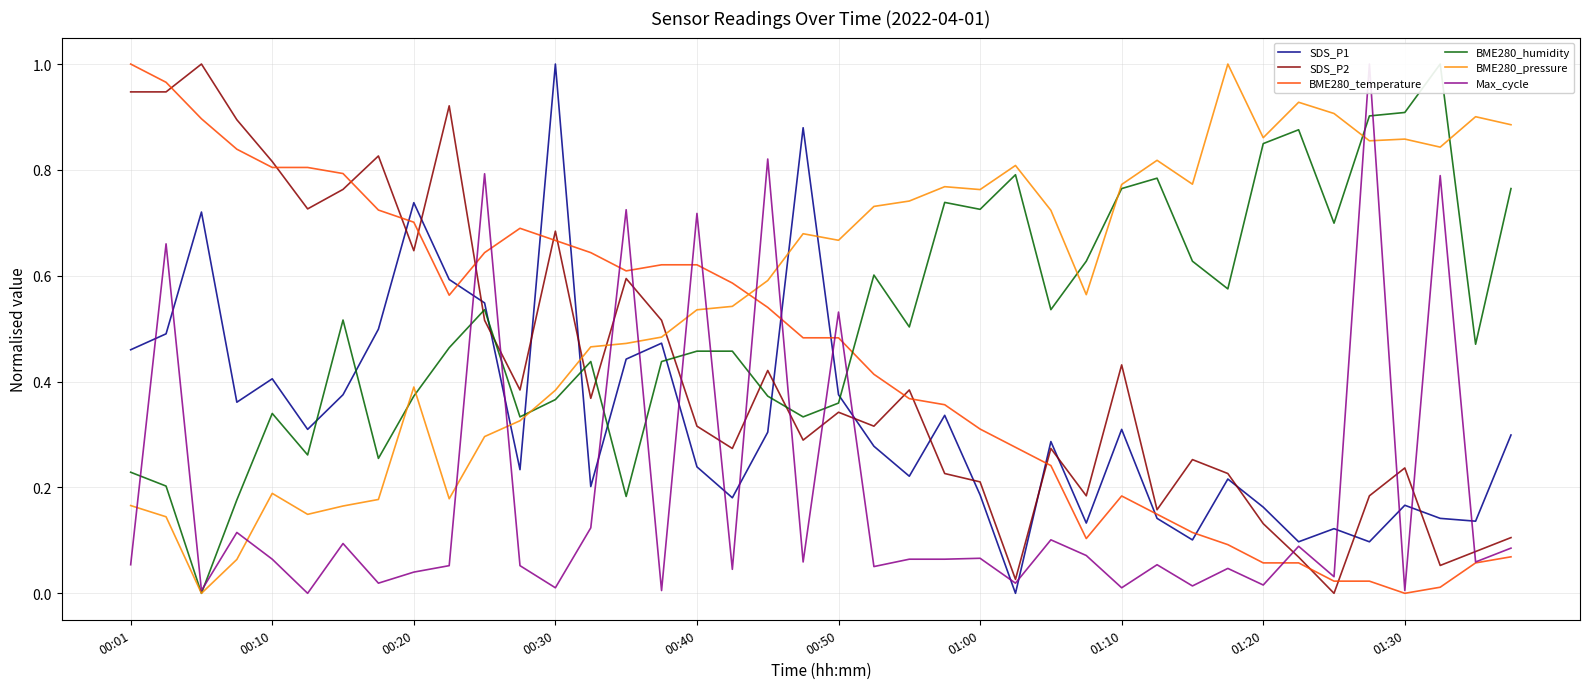

Reading right to left, list all the values displayed in this chart.

SDS_P1: 0.3	0.1	0.1	0.2	0.1	0.1	0.1	0.2	0.2	0.1	0.1	0.3	0.1	0.3	0.0	0.2	0.3	0.2	0.3	0.4	0.9	0.3	0.2	0.2	0.5	0.4	0.2	1.0	0.2	0.5	0.6	0.7	0.5	0.4	0.3	0.4	0.4	0.7	0.5	0.5
SDS_P2: 0.1	0.1	0.1	0.2	0.2	0.0	0.1	0.1	0.2	0.3	0.2	0.4	0.2	0.3	0.0	0.2	0.2	0.4	0.3	0.3	0.3	0.4	0.3	0.3	0.5	0.6	0.4	0.7	0.4	0.5	0.9	0.6	0.8	0.8	0.7	0.8	0.9	1.0	0.9	0.9
BME280_temperature: 0.1	0.1	0.0	0.0	0.0	0.0	0.1	0.1	0.1	0.1	0.1	0.2	0.1	0.2	0.3	0.3	0.4	0.4	0.4	0.5	0.5	0.5	0.6	0.6	0.6	0.6	0.6	0.7	0.7	0.6	0.6	0.7	0.7	0.8	0.8	0.8	0.8	0.9	1.0	1.0
BME280_humidity: 0.8	0.5	1.0	0.9	0.9	0.7	0.9	0.8	0.6	0.6	0.8	0.8	0.6	0.5	0.8	0.7	0.7	0.5	0.6	0.4	0.3	0.4	0.5	0.5	0.4	0.2	0.4	0.4	0.3	0.5	0.5	0.4	0.3	0.5	0.3	0.3	0.2	0.0	0.2	0.2
BME280_pressure: 0.9	0.9	0.8	0.9	0.9	0.9	0.9	0.9	1.0	0.8	0.8	0.8	0.6	0.7	0.8	0.8	0.8	0.7	0.7	0.7	0.7	0.6	0.5	0.5	0.5	0.5	0.5	0.4	0.3	0.3	0.2	0.4	0.2	0.2	0.1	0.2	0.1	0.0	0.1	0.2
Max_cycle: 0.1	0.1	0.8	0.0	1.0	0.0	0.1	0.0	0.0	0.0	0.1	0.0	0.1	0.1	0.0	0.1	0.1	0.1	0.1	0.5	0.1	0.8	0.0	0.7	0.0	0.7	0.1	0.0	0.1	0.8	0.1	0.0	0.0	0.1	0.0	0.1	0.1	0.0	0.7	0.1